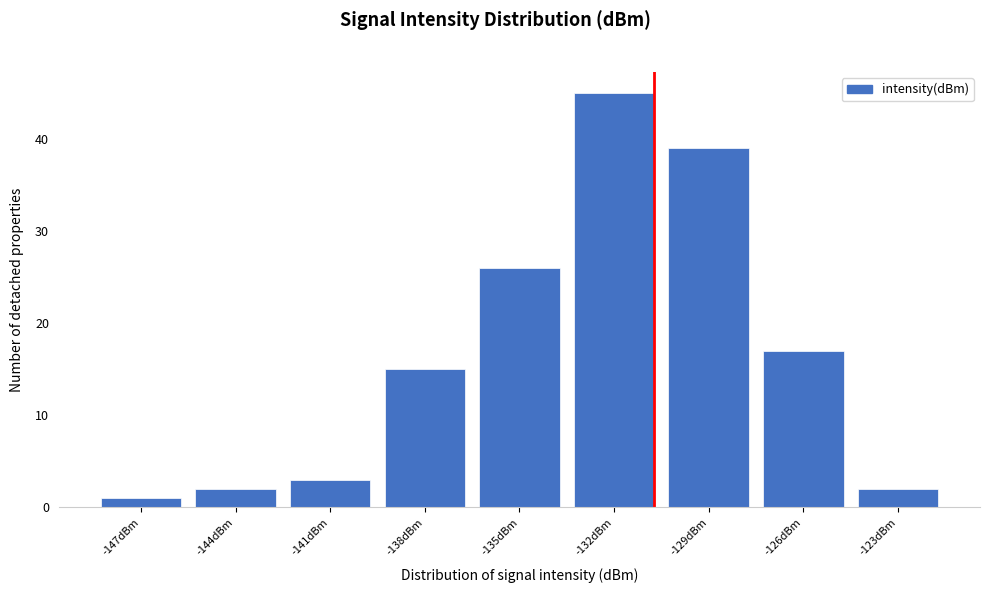

Reading left to right, extract all data points from this chart.

-147dBm=1	-144dBm=2	-141dBm=3	-138dBm=15	-135dBm=26	-132dBm=45	-129dBm=39	-126dBm=17	-123dBm=2